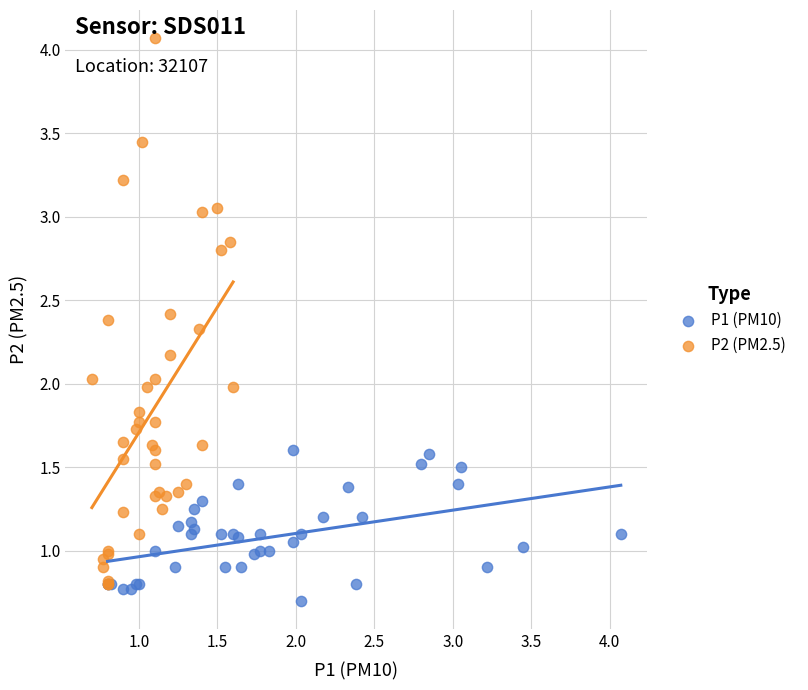

Which series contains the highest Y value?

P2 (PM2.5)